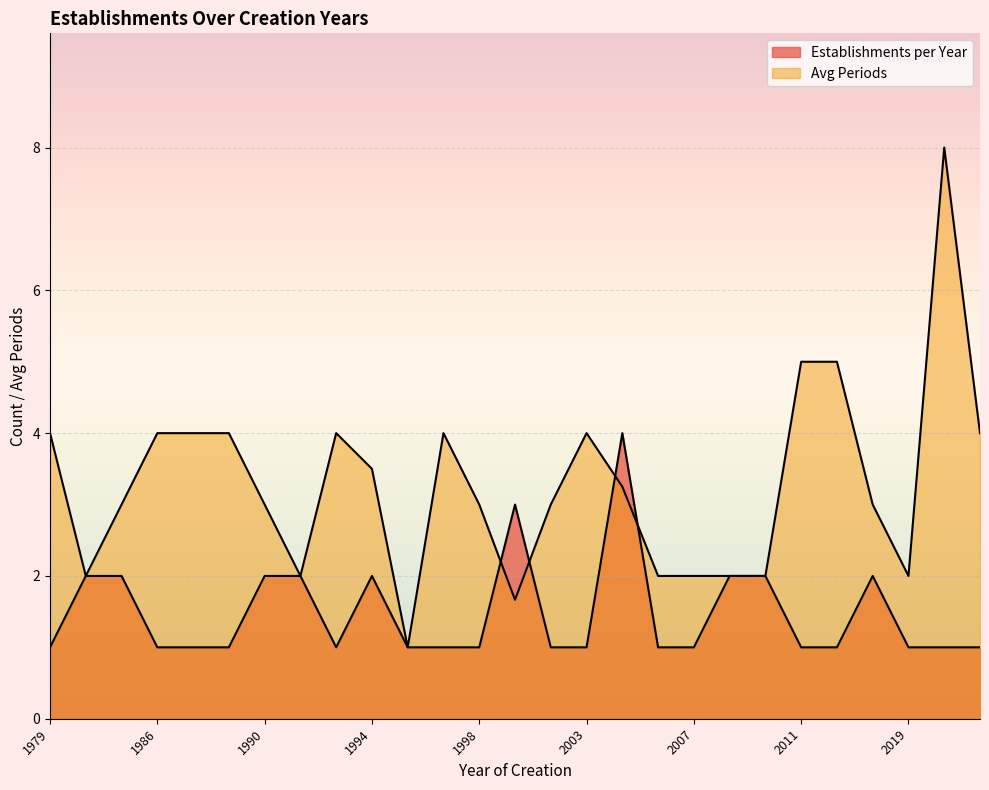

Rank the series by their average value, from highest to lowest.

Avg Periods, Establishments per Year